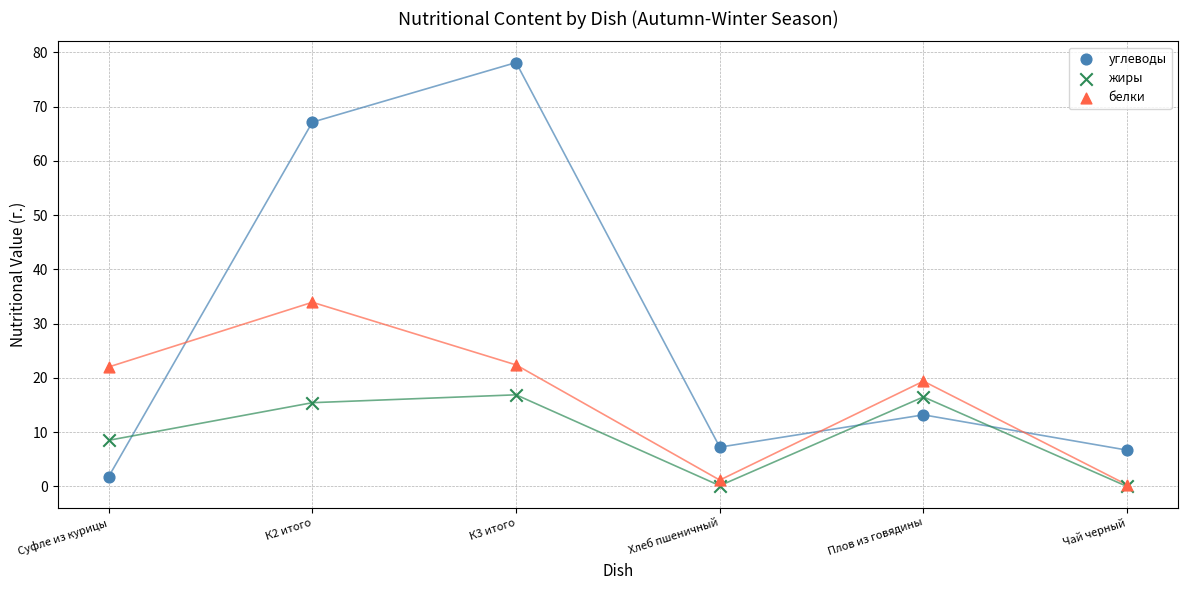

What are all the series names shown in the legend?

углеводы, жиры, белки